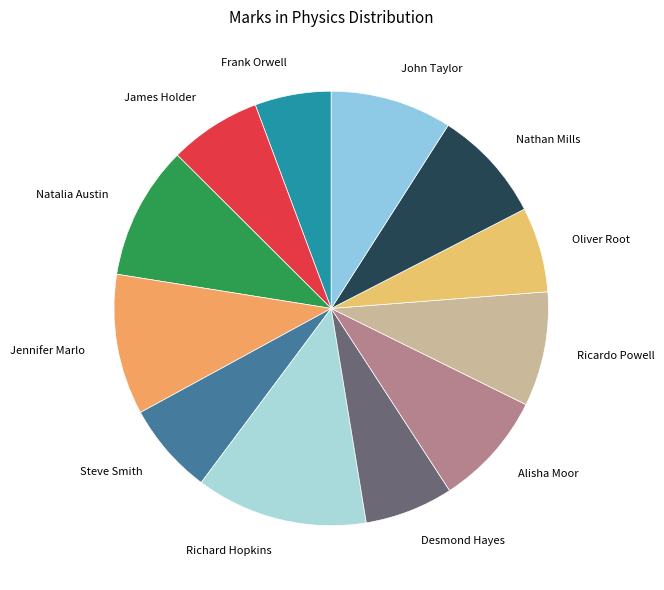

Count the number of slices in the pie.

12